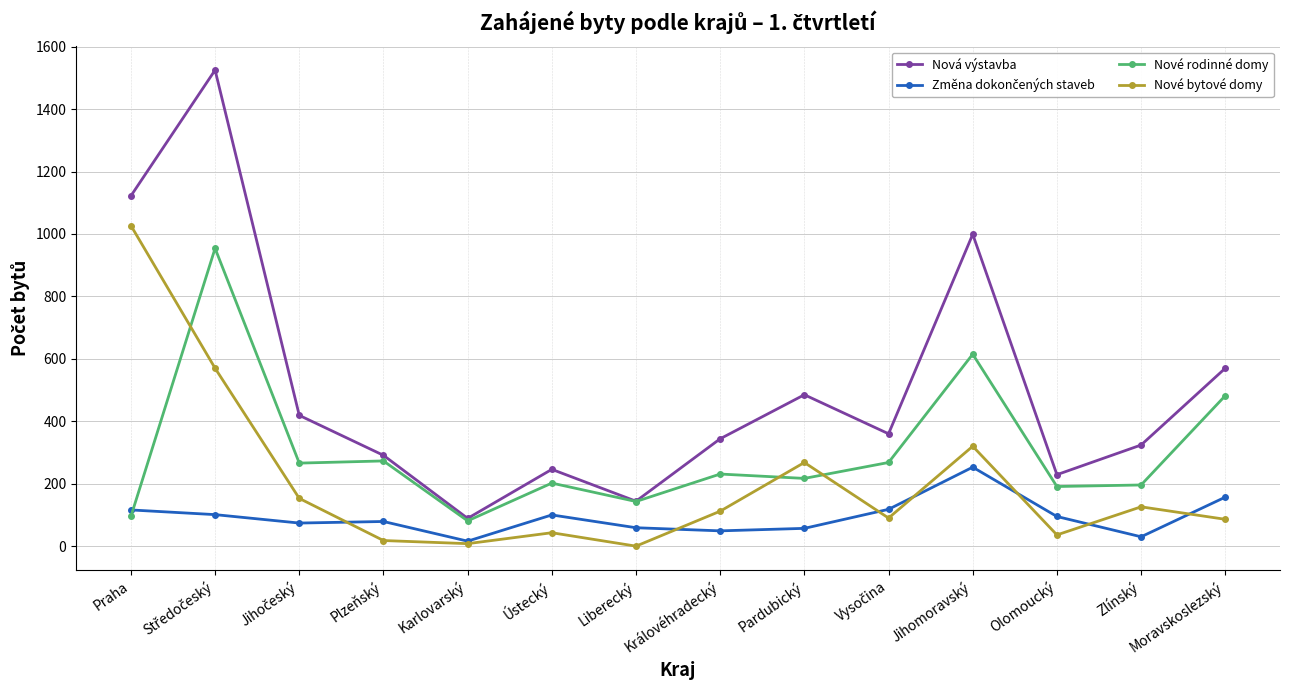

What is the lowest value of the Nové rodinné domy series?

81